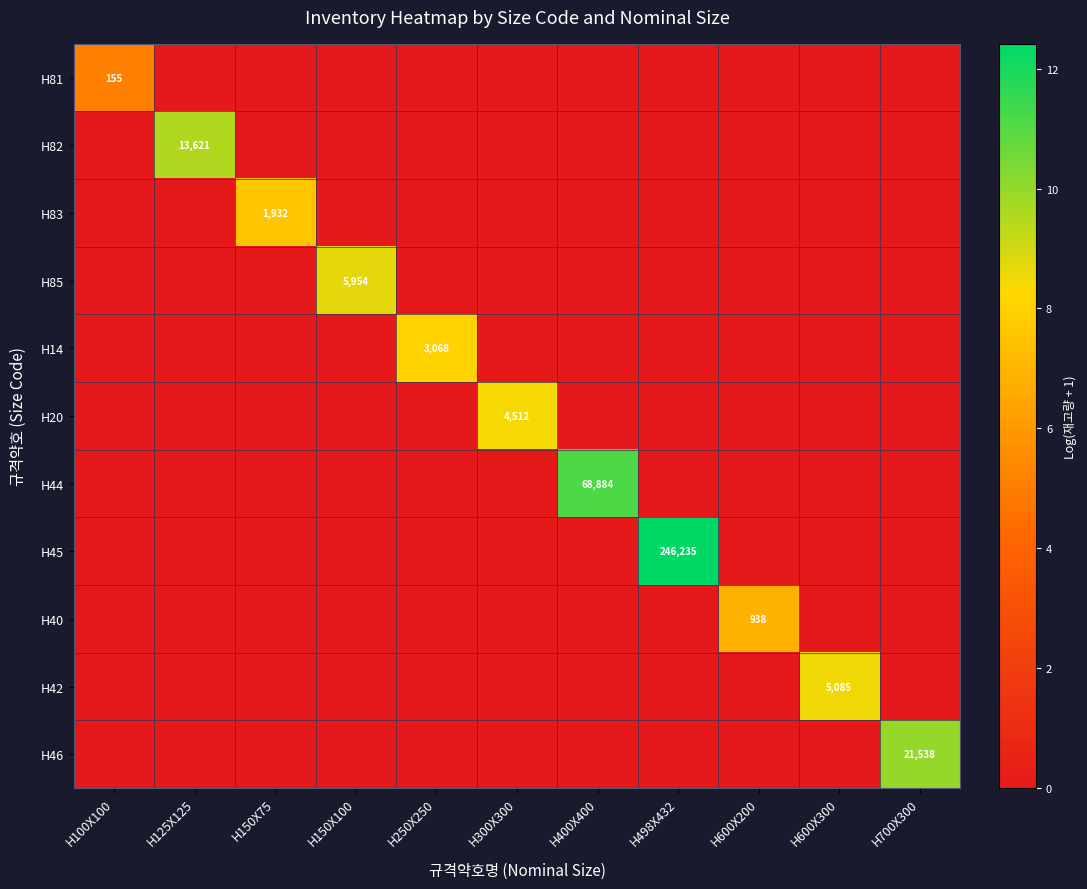

At which label does H44 reach its peak?

H400X400